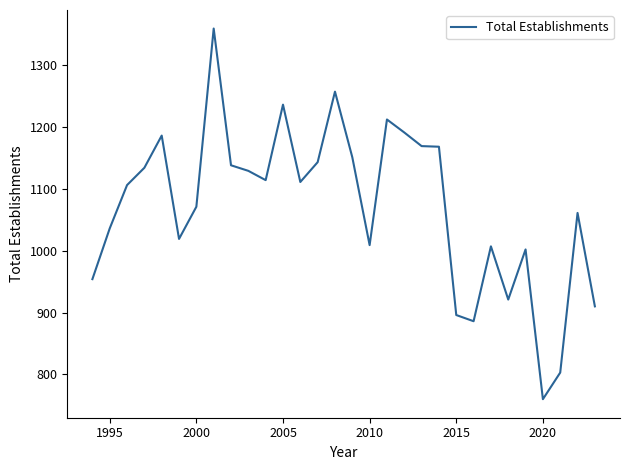

What is the maximum value shown in the chart?

1359